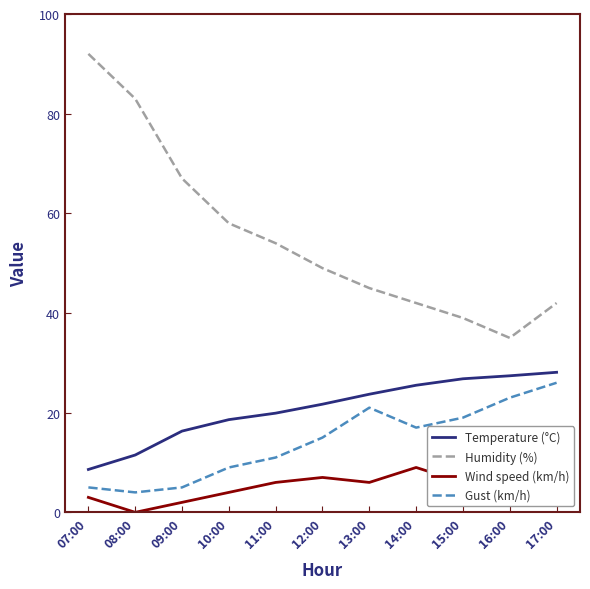

Which label corresponds to the smallest value in the chart?

08:00